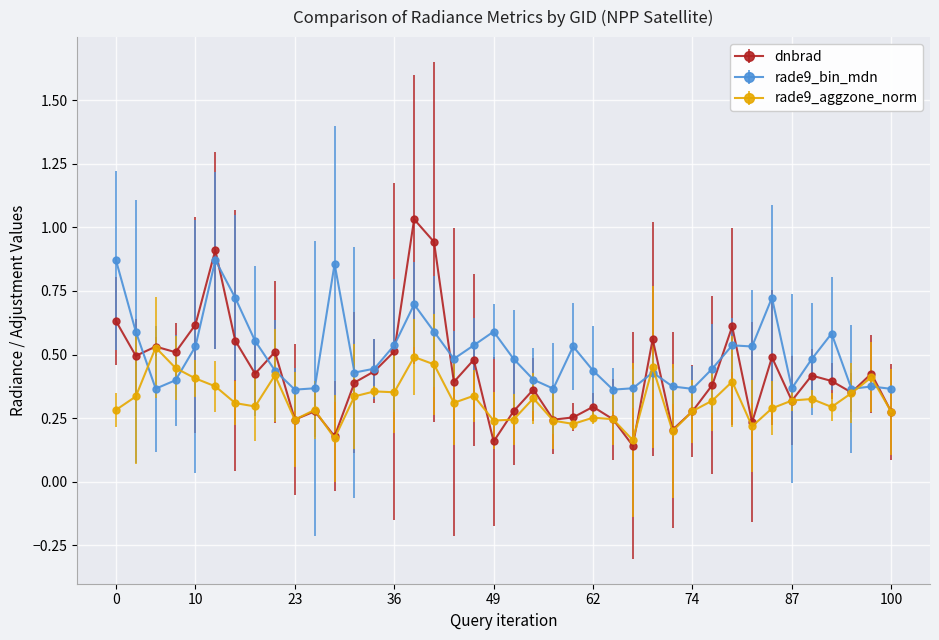

At how many categories does at least one series exceed 0?

40